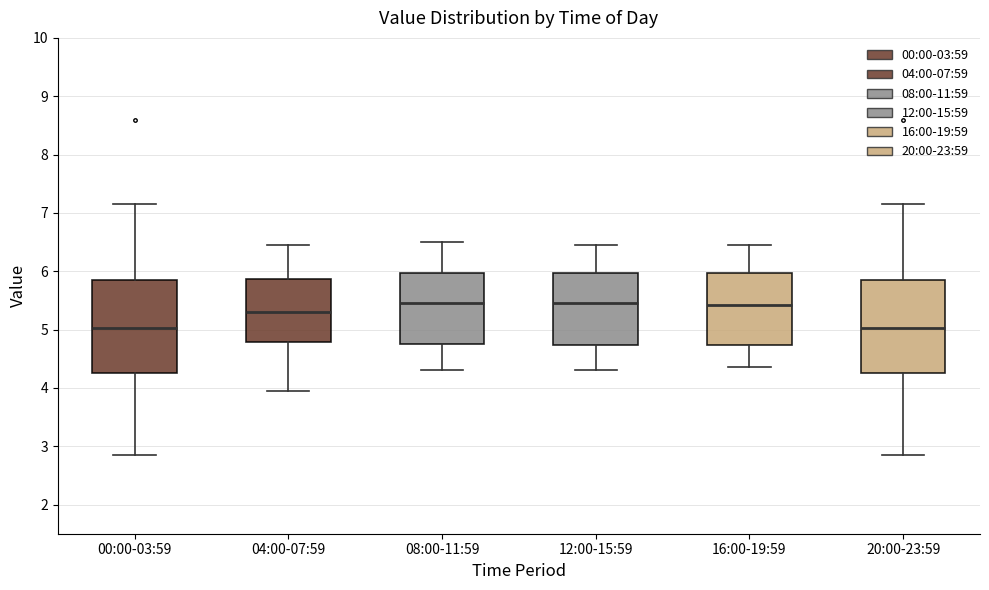

Reading left to right, transcribe this box plot: for each box, give where its median line is, the range the box spans, and where its two whiskers end, as read against the y-axis. The values are not printed on the chart, so give them approximately, as read against the axis.

00:00-03:59: median 5.0, box 4.3 to 5.9, whiskers 2.9 to 7.2
04:00-07:59: median 5.3, box 4.8 to 5.9, whiskers 4.0 to 6.5
08:00-11:59: median 5.5, box 4.8 to 6.0, whiskers 4.3 to 6.5
12:00-15:59: median 5.5, box 4.7 to 6.0, whiskers 4.3 to 6.5
16:00-19:59: median 5.4, box 4.7 to 6.0, whiskers 4.4 to 6.5
20:00-23:59: median 5.0, box 4.3 to 5.9, whiskers 2.9 to 7.2